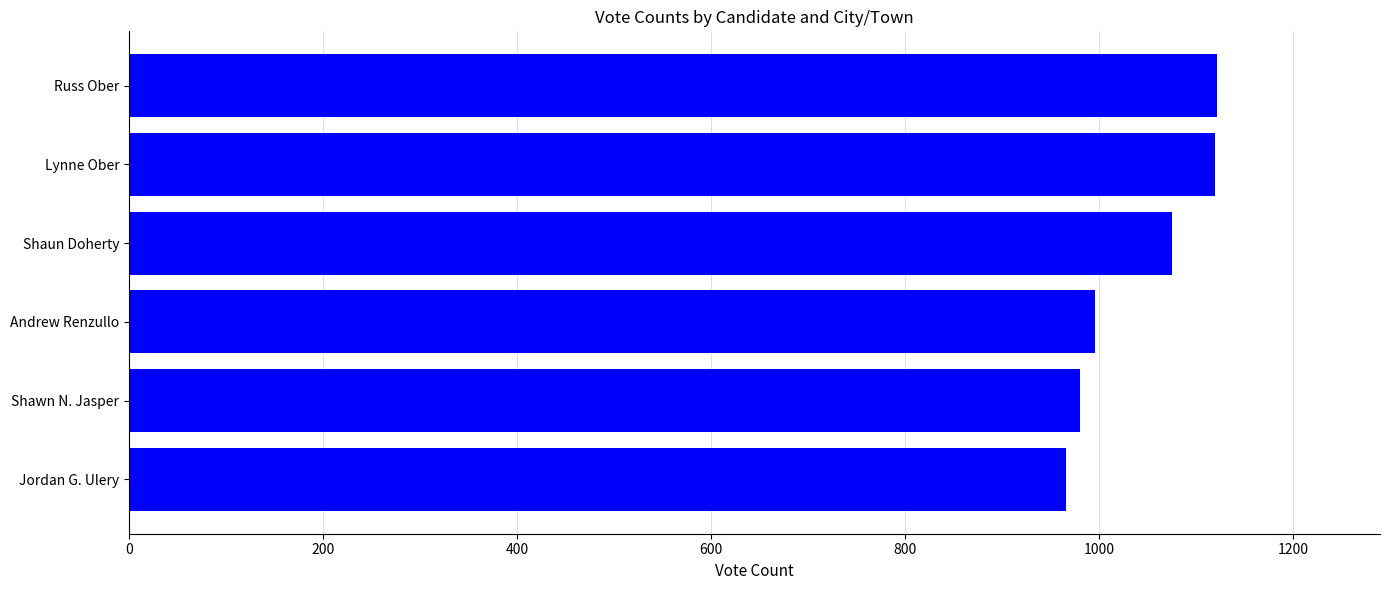

Read the value at Shawn N. Jasper.

980